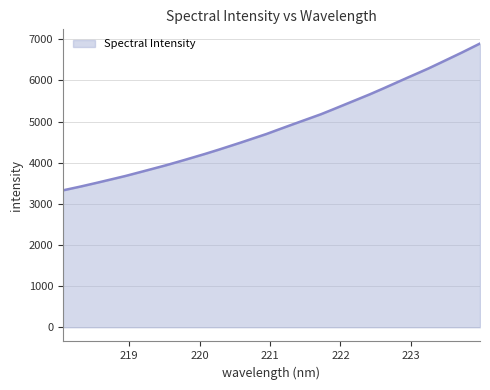

What is the difference between the maximum and minimum values?

3568.3